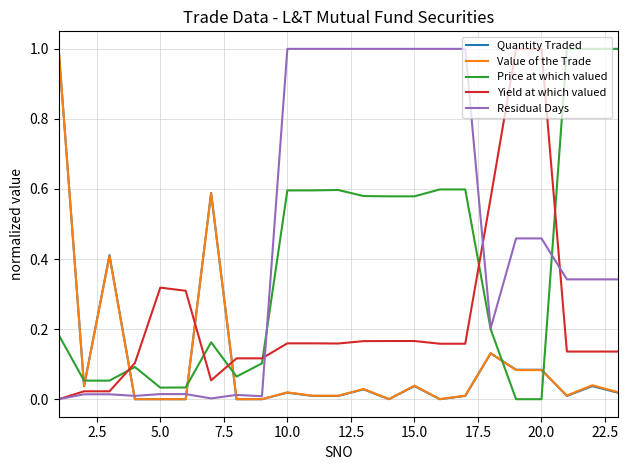

True or false: Price at which valued and Value of the Trade intersect in this chart.

True